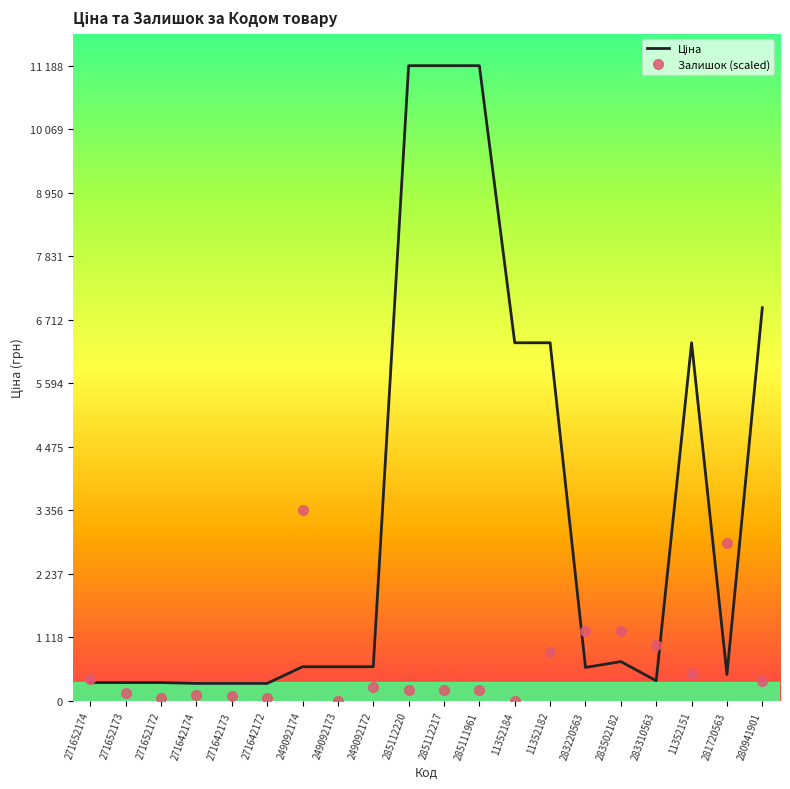

How many times do Ціна and Залишок (scaled) cross each other?

7